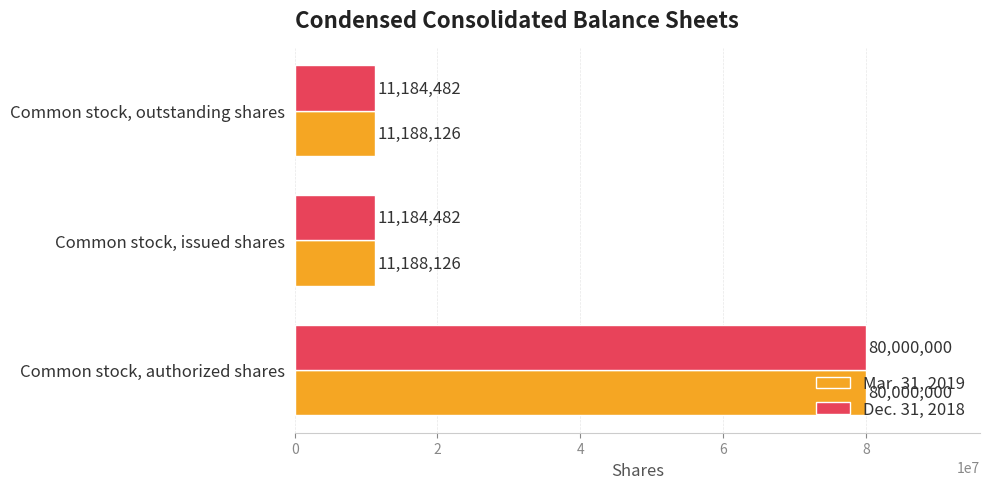

Rank the series at Common stock, outstanding shares from lowest to highest value.

Dec. 31, 2018, Mar. 31, 2019